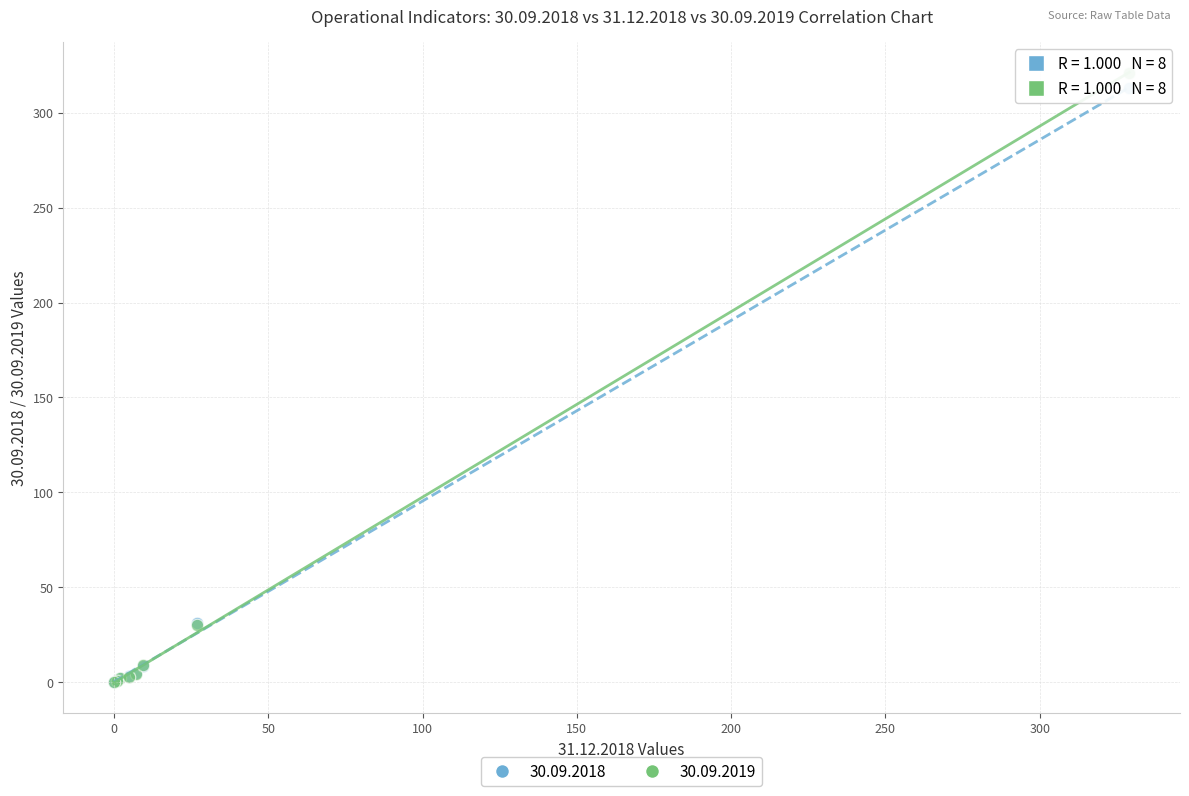

Which series has the largest Y range (max minus min)?

30.09.2019